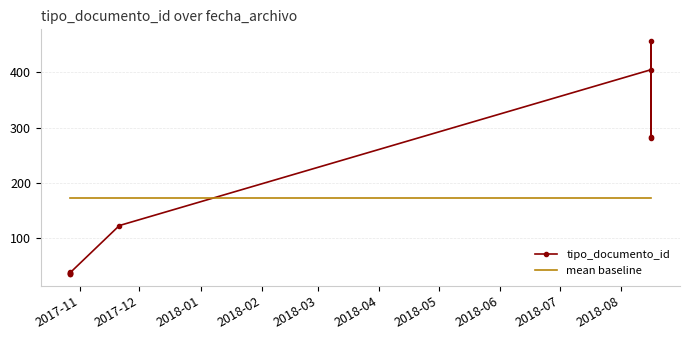

List the labels in order of value, largest first.

2018-08-16, 2018-08-16, 2018-08-16, 2018-08-16, 2017-11-21, 2017-10-27, 2017-10-27, 2017-10-27, 2017-10-27, 2017-10-27